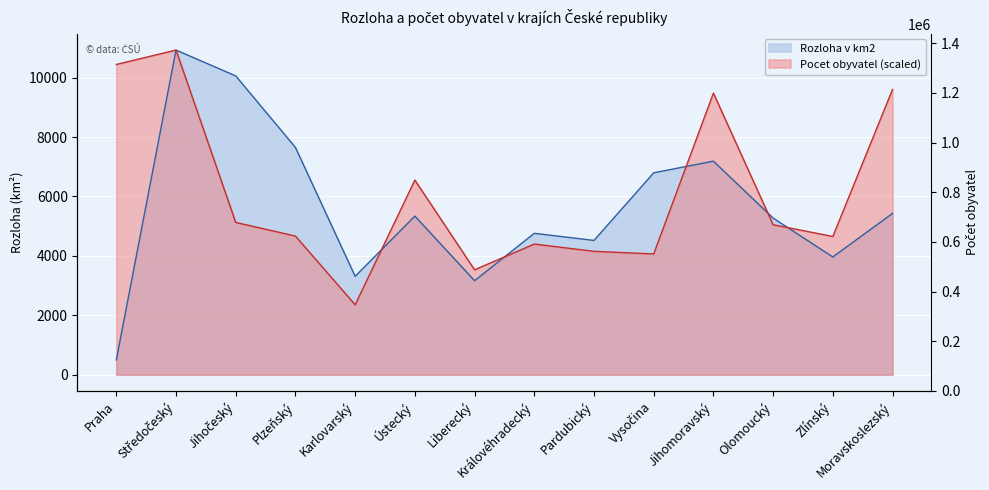

Reading left to right, list all the values displayed in this chart.

Rozloha v km2: Praha=496.2	Středočeský=10928.4	Jihočeský=10058.1	Plzeňský=7649.0	Karlovarský=3310.4	Ústecký=5338.6	Liberecký=3163.4	Královéhradecký=4759.1	Pardubický=4519.2	Vysočina=6795.8	Jihomoravský=7188.2	Olomoucký=5271.5	Zlínský=3963.1	Moravskoslezský=5430.5
Pocet obyvatel: Praha=10444.0	Středočeský=10928.4	Jihočeský=5124.8	Plzeňský=4666.2	Karlovarský=2353.5	Ústecký=6550.6	Liberecký=3530.4	Královéhradecký=4397.6	Pardubický=4152.6	Vysočina=4064.4	Jihomoravský=9478.6	Olomoucký=5047.8	Zlínský=4652.2	Moravskoslezský=9603.4